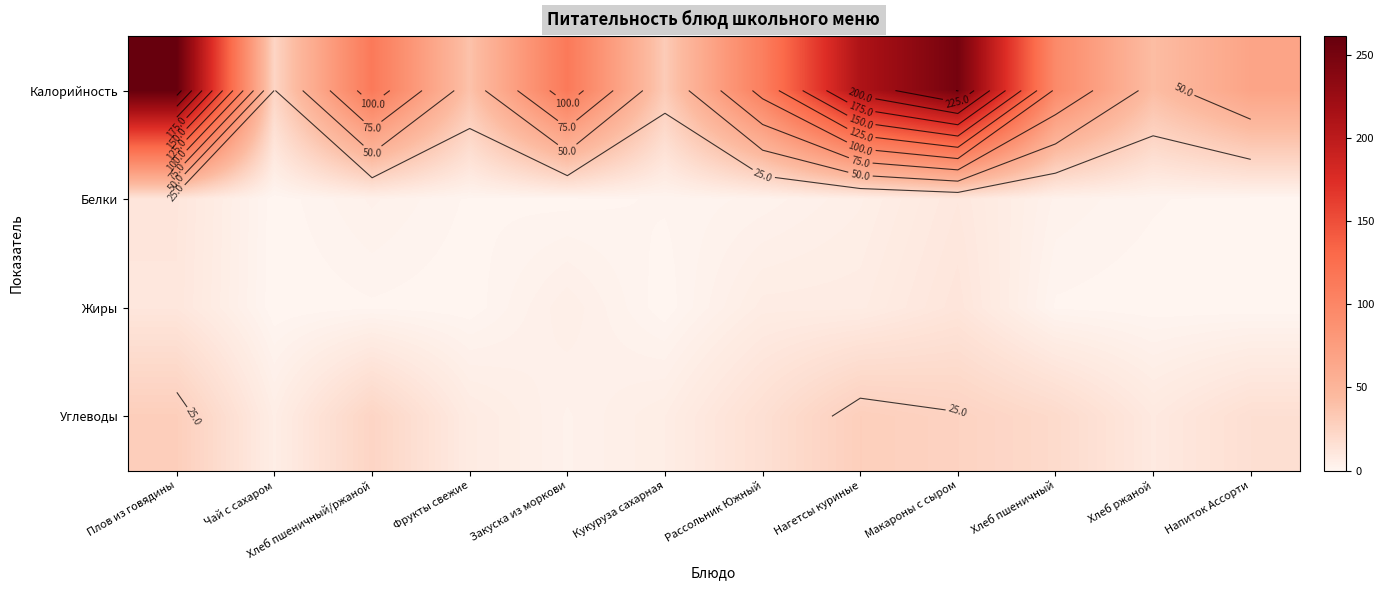

Rank the series at Хлеб ржаной from lowest to highest value.

Жиры, Белки, Углеводы, Калорийность